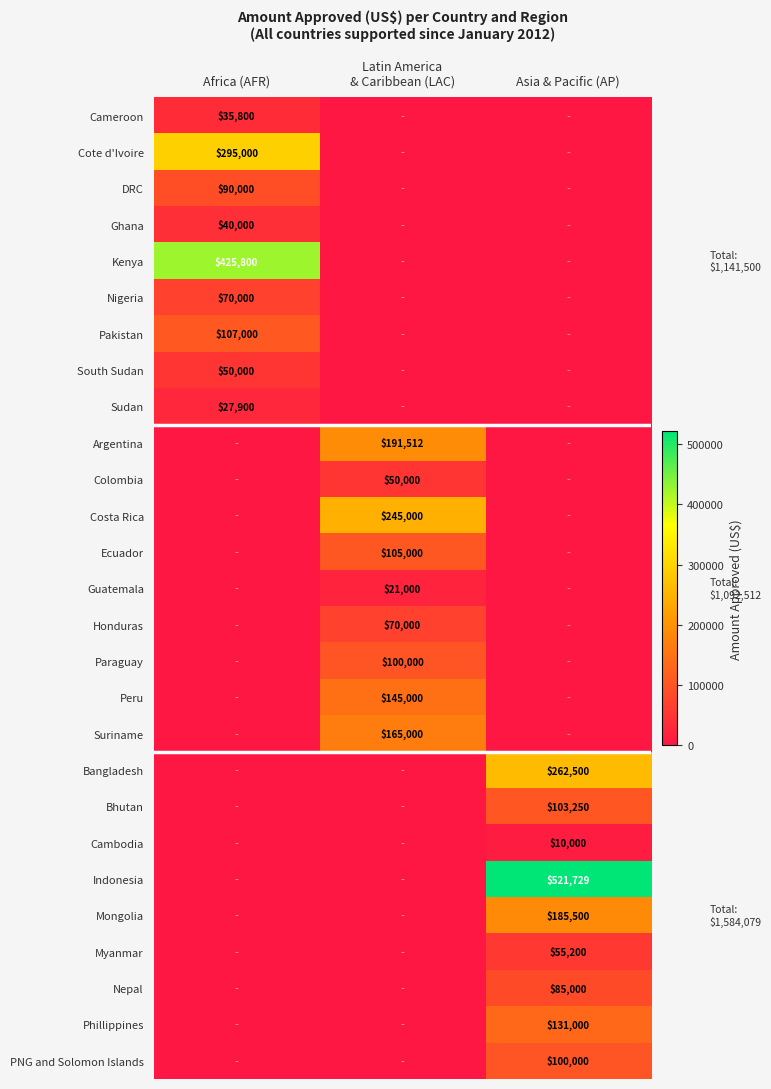

At which category does the chart reach its minimum across all series?

Latin America
& Caribbean (LAC)